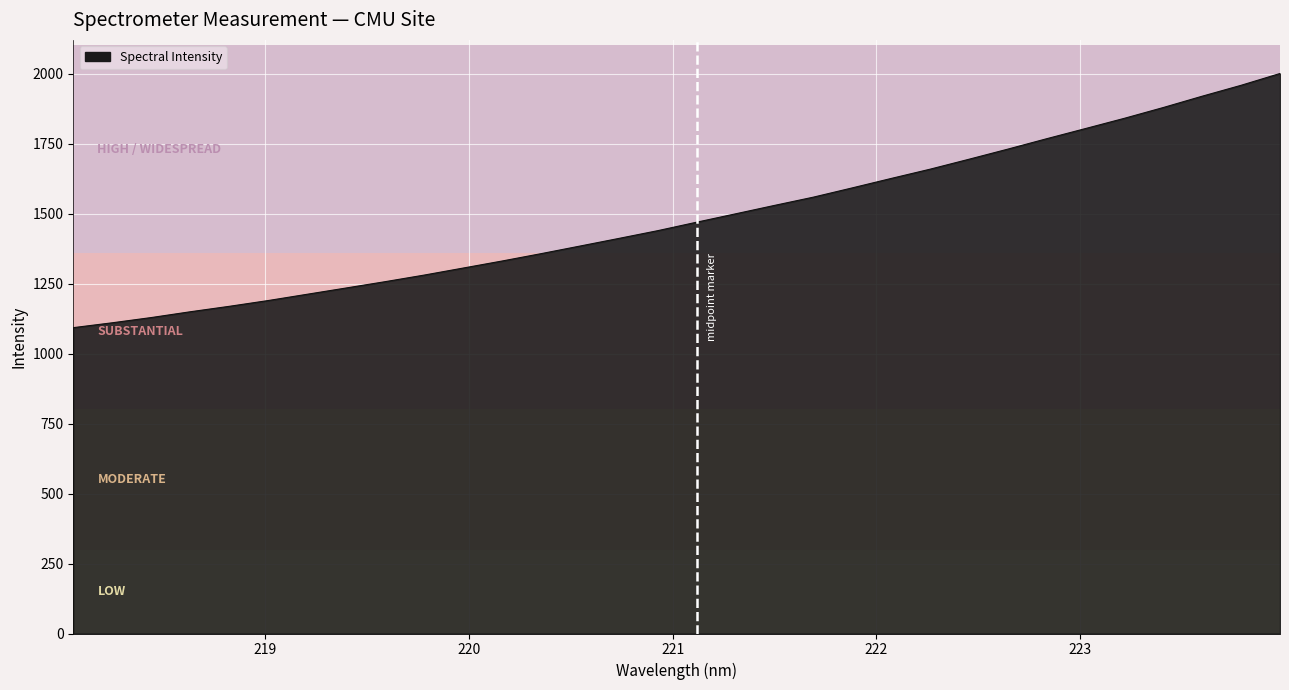

What is the maximum value shown in the chart?

2001.5